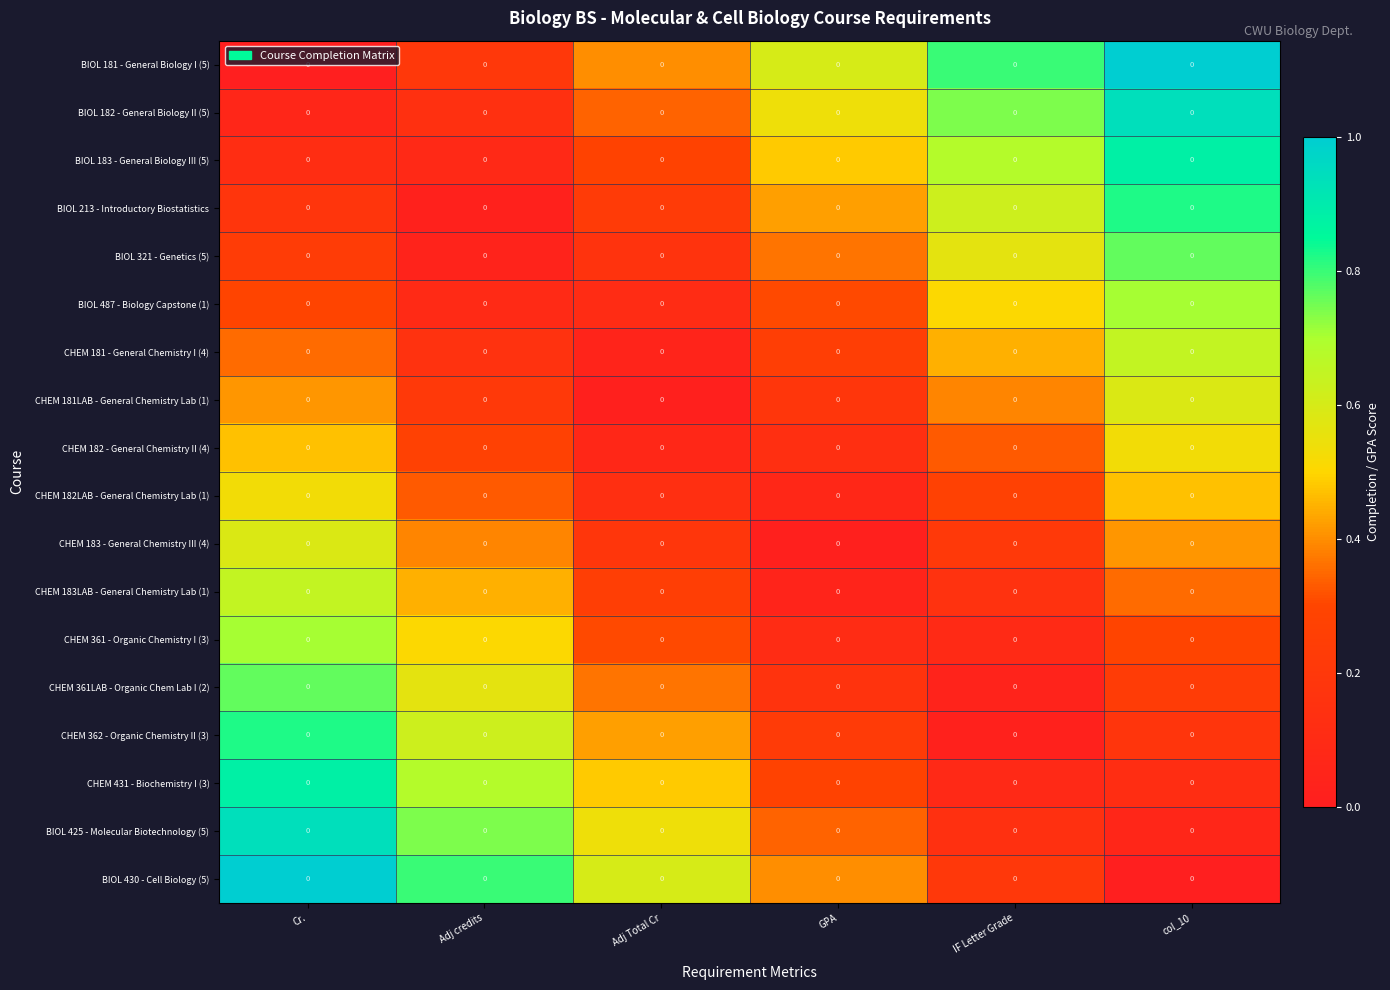

Rank the series by their maximum value, from highest to lowest.

BIOL 181 - General Biology I (5), BIOL 430 - Cell Biology (5), BIOL 182 - General Biology II (5), BIOL 425 - Molecular Biotechnology (5), BIOL 183 - General Biology III (5), CHEM 431 - Biochemistry I (3), BIOL 213 - Introductory Biostatistics, CHEM 362 - Organic Chemistry II (3), BIOL 321 - Genetics (5), CHEM 361LAB - Organic Chem Lab I (2), CHEM 361 - Organic Chemistry I (3), BIOL 487 - Biology Capstone (1), CHEM 183LAB - General Chemistry Lab (1), CHEM 181 - General Chemistry I (4), CHEM 181LAB - General Chemistry Lab (1), CHEM 183 - General Chemistry III (4), CHEM 182 - General Chemistry II (4), CHEM 182LAB - General Chemistry Lab (1)